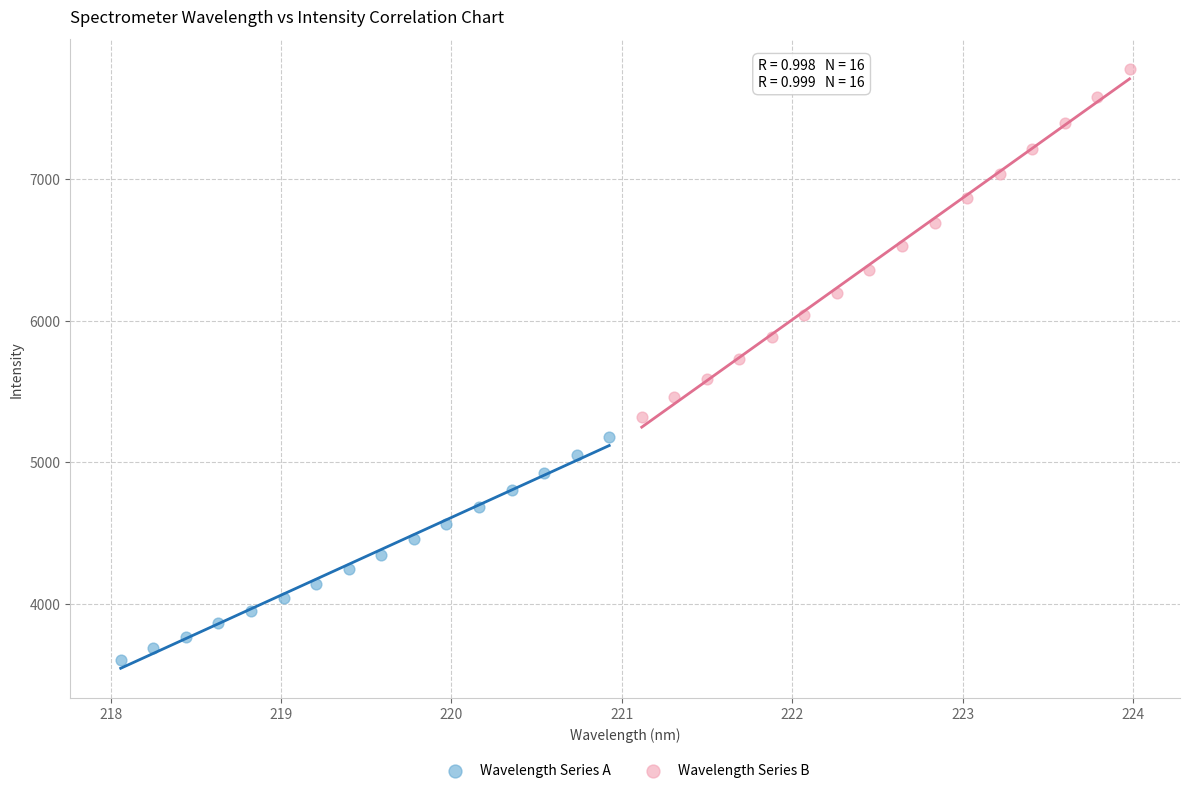

Which series reaches the minimum Y coordinate?

Wavelength Series A